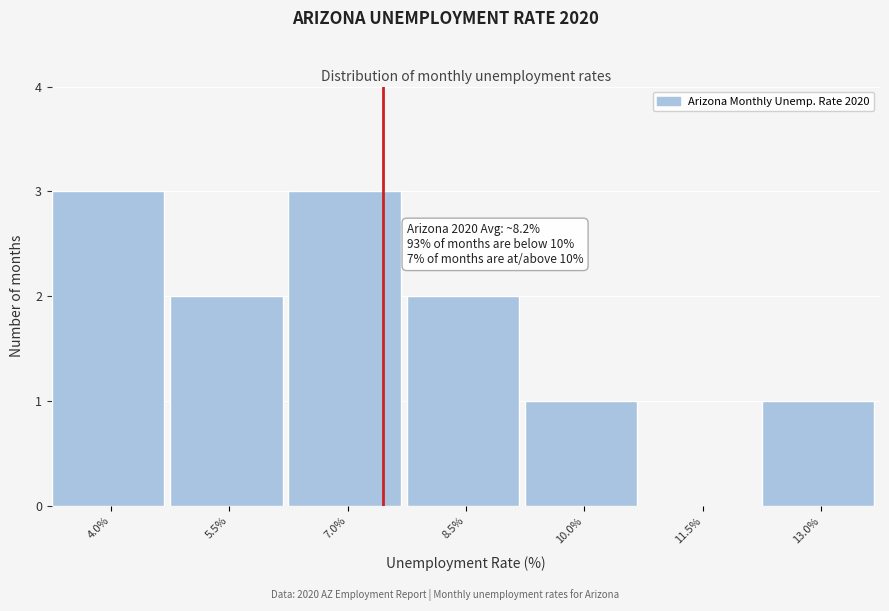

Reading left to right, list all the values displayed in this chart.

4.0%=3	5.5%=2	7.0%=3	8.5%=2	10.0%=1	11.5%=0	13.0%=1